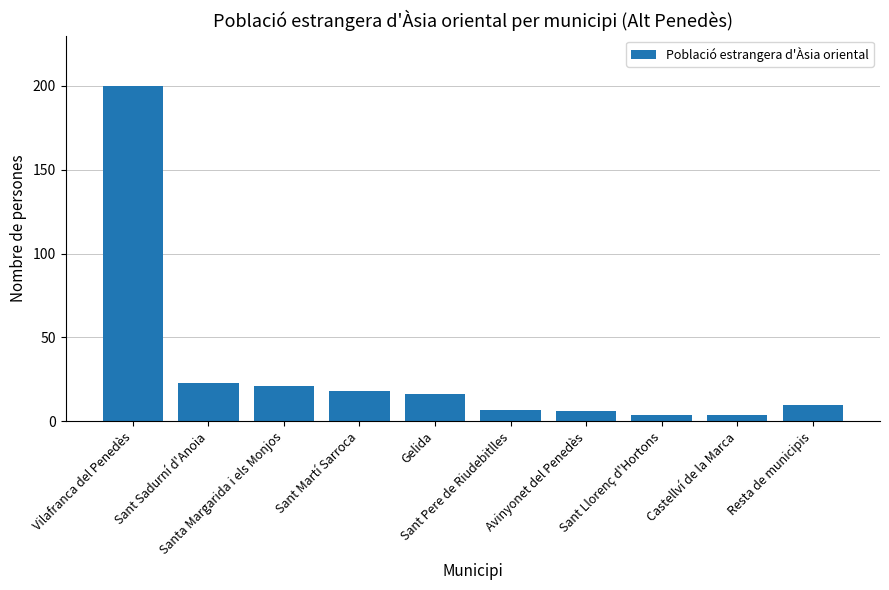

Which category has the highest value across all series?

Vilafranca del Penedès